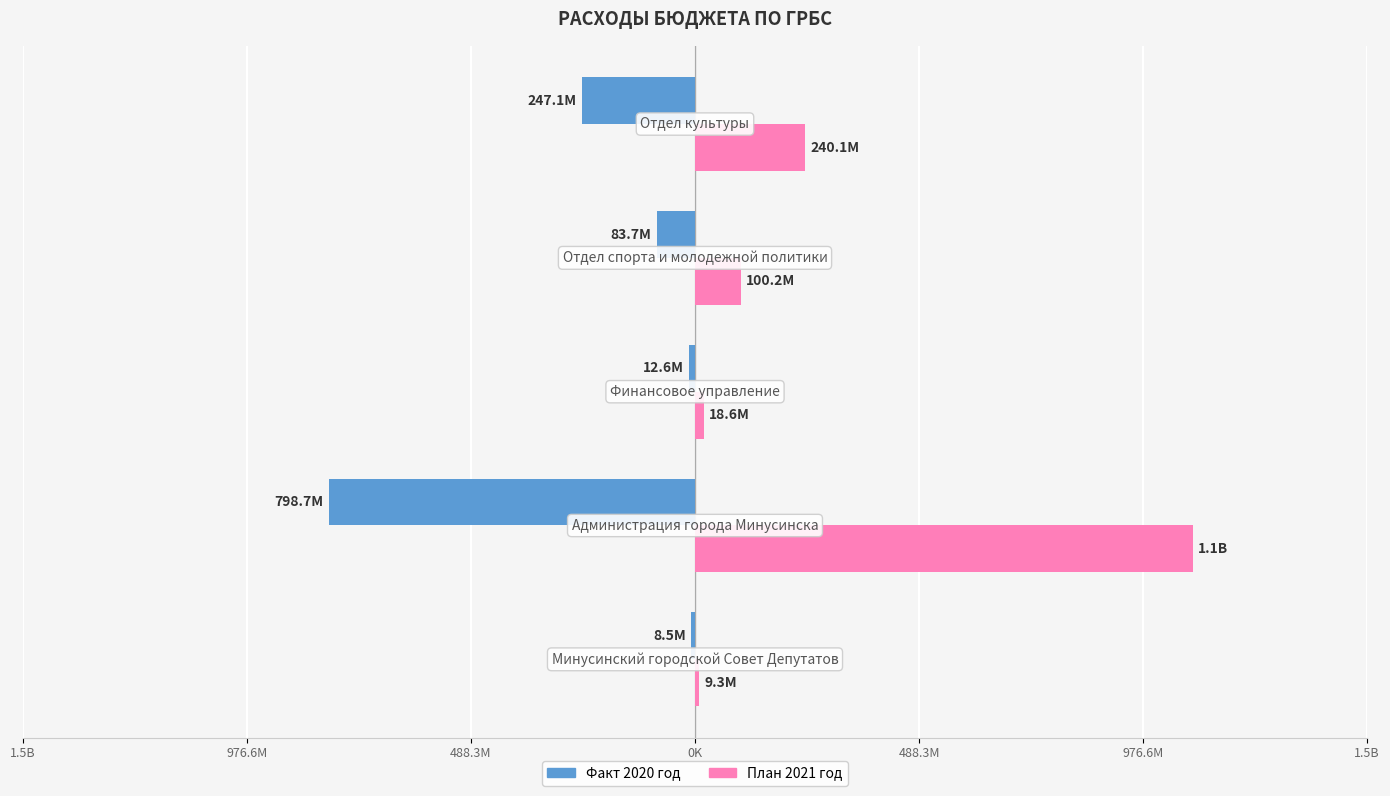

List the series in order of their peak value, highest first.

План 2021 год, Факт 2020 год